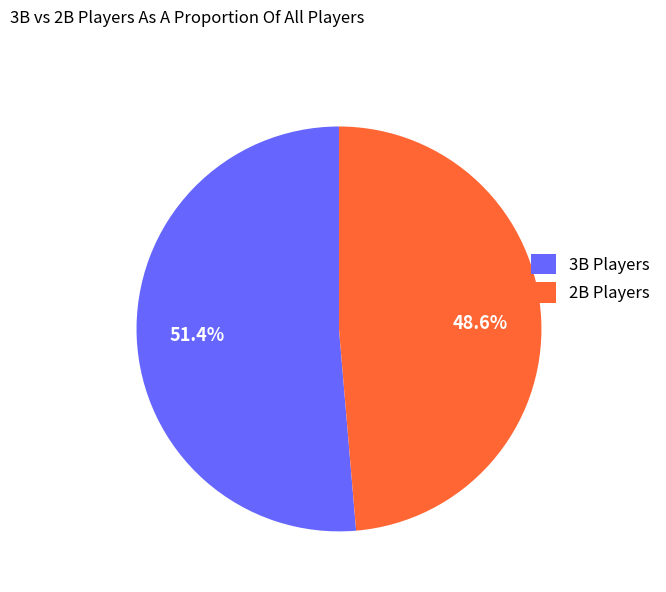

To the nearest percent, what percentage of the pie is 3B?

51%